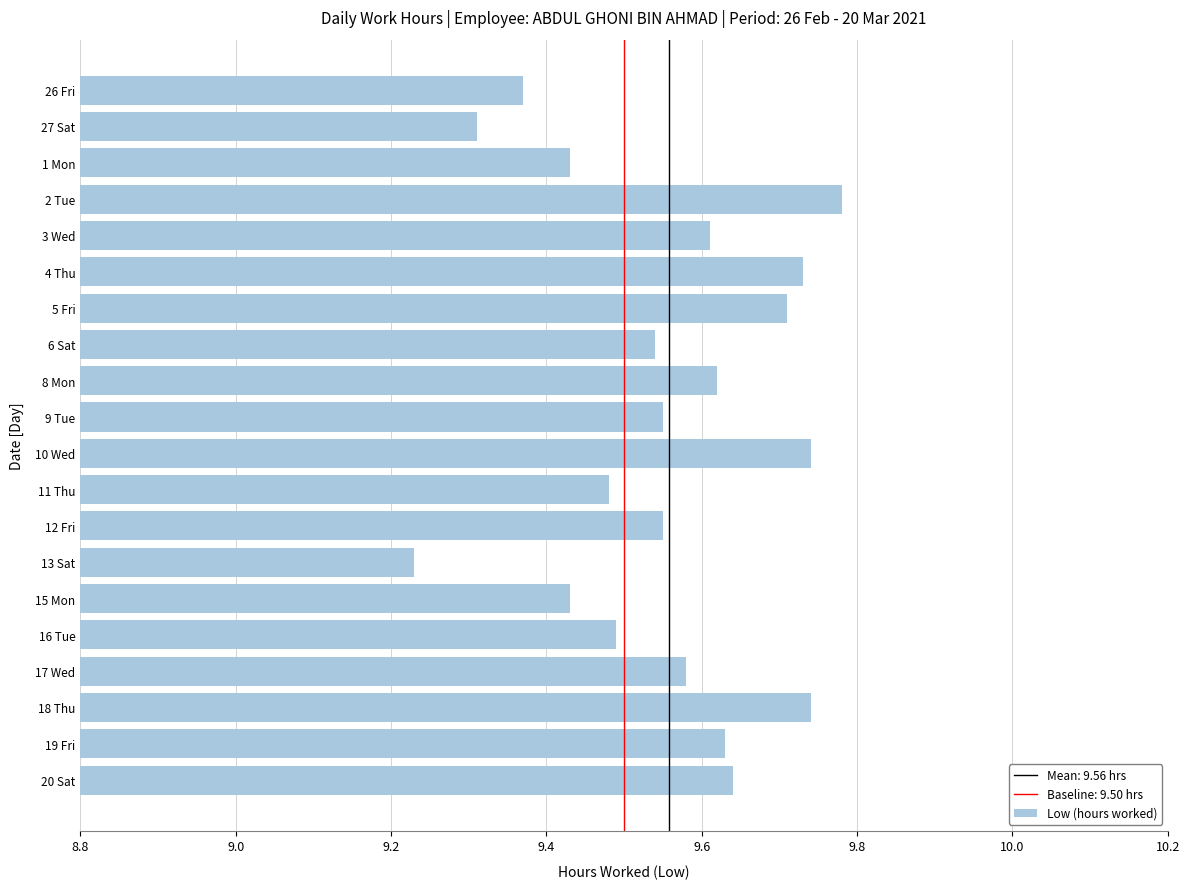

What is the sum of all values?

191.2